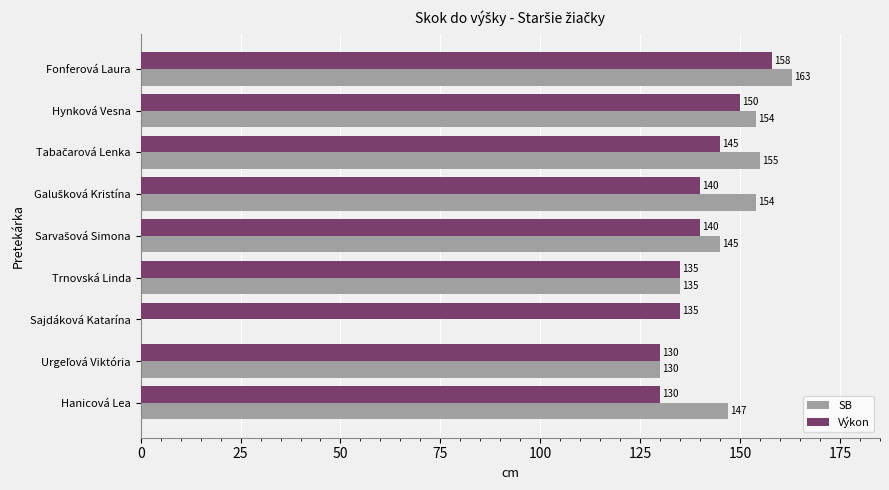

Between Trnovská Linda and Sajdáková Katarína, which series saw the biggest shift?

SB